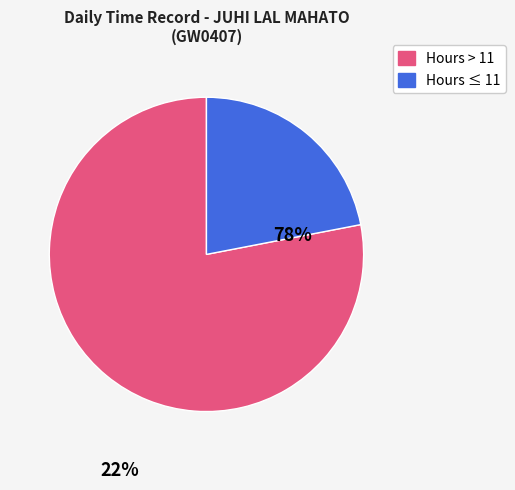

How many segments does this pie chart have?

2